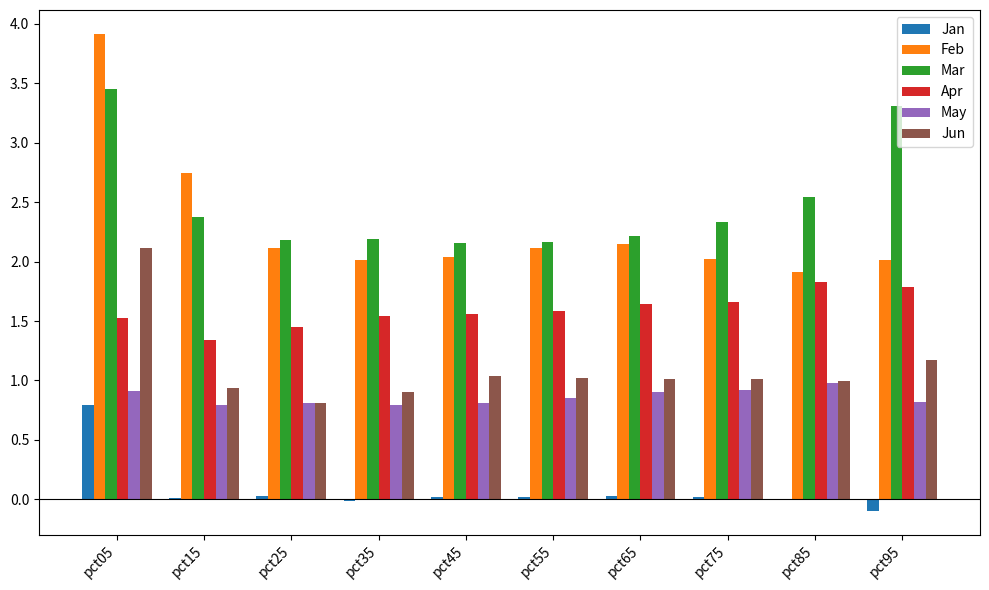

Where does the Feb series first go above 2?

pct05